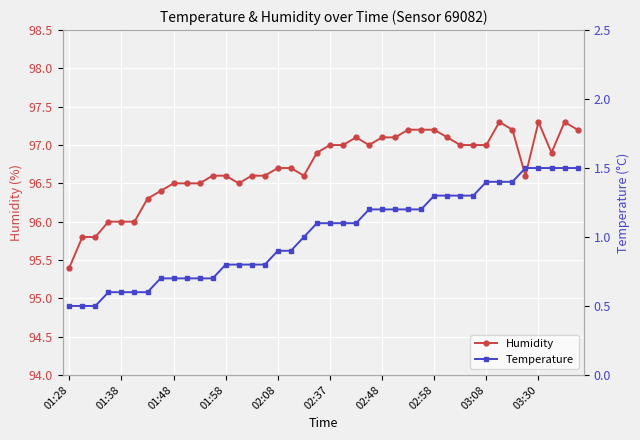

True or false: Temperature and Humidity intersect in this chart.

False